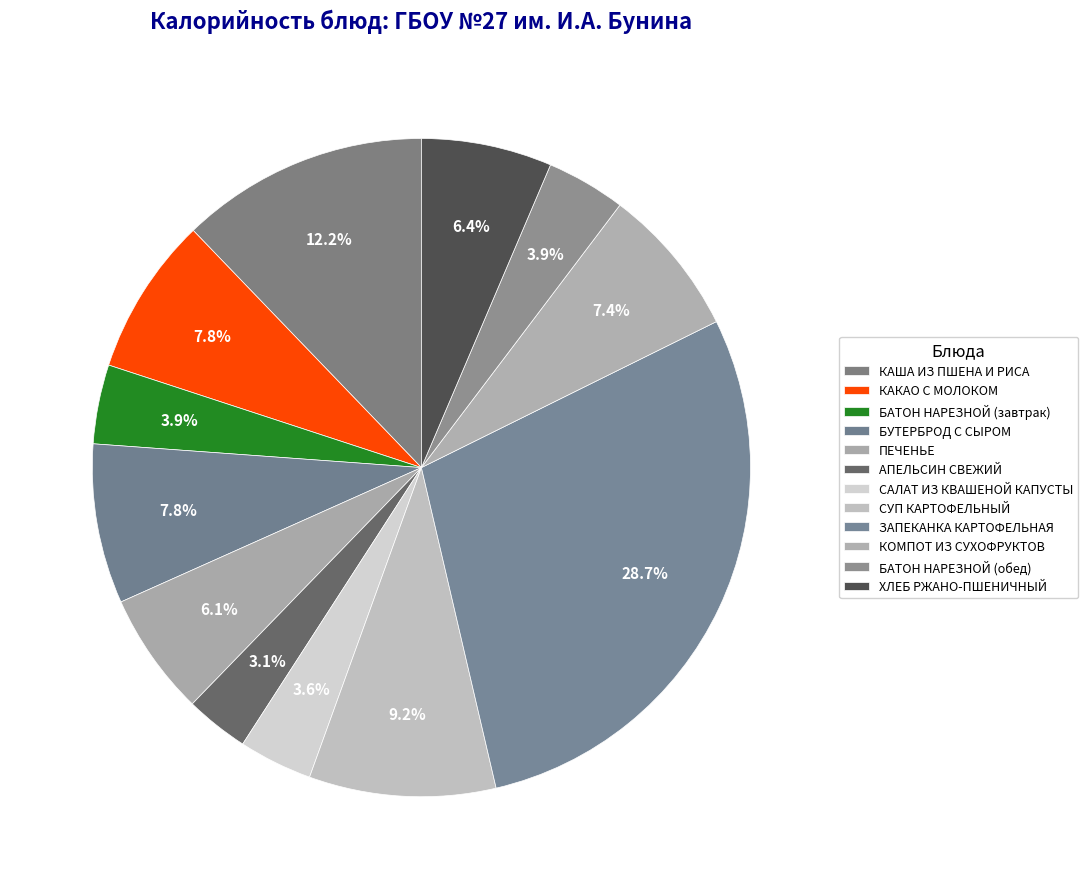

Between ХЛЕБ РЖАНО-ПШЕНИЧНЫЙ and КОМПОТ ИЗ СУХОФРУКТОВ, which is larger?

КОМПОТ ИЗ СУХОФРУКТОВ